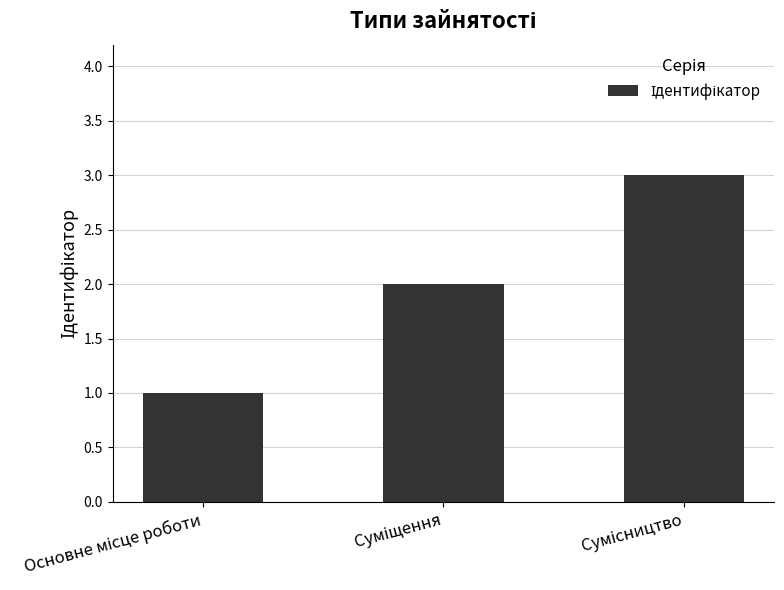

What is the average value?

2